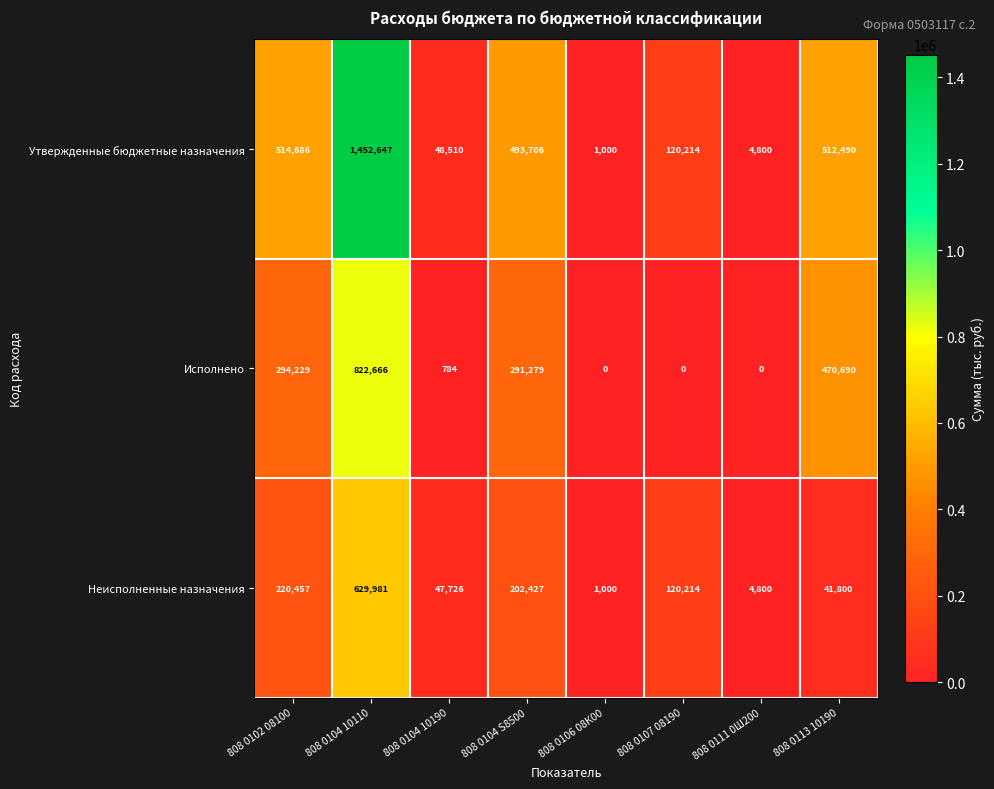

What is the greatest value displayed?

1452647